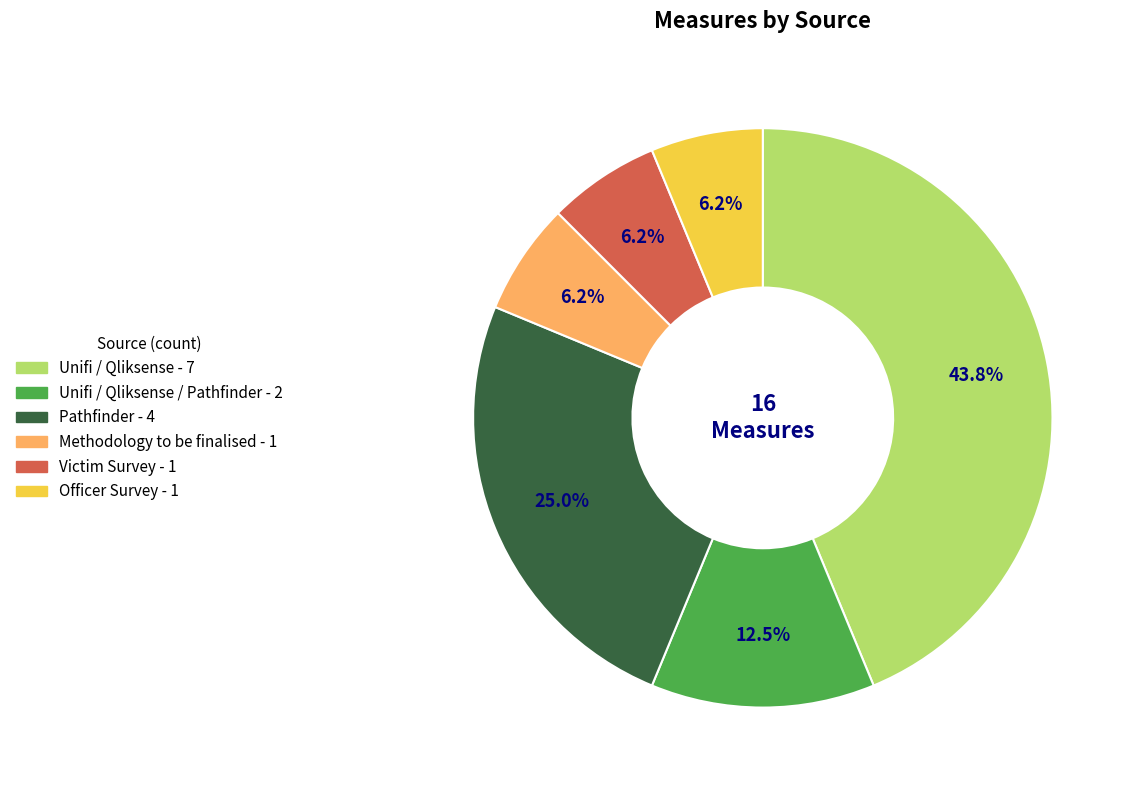

How many slices are in this pie chart?

6